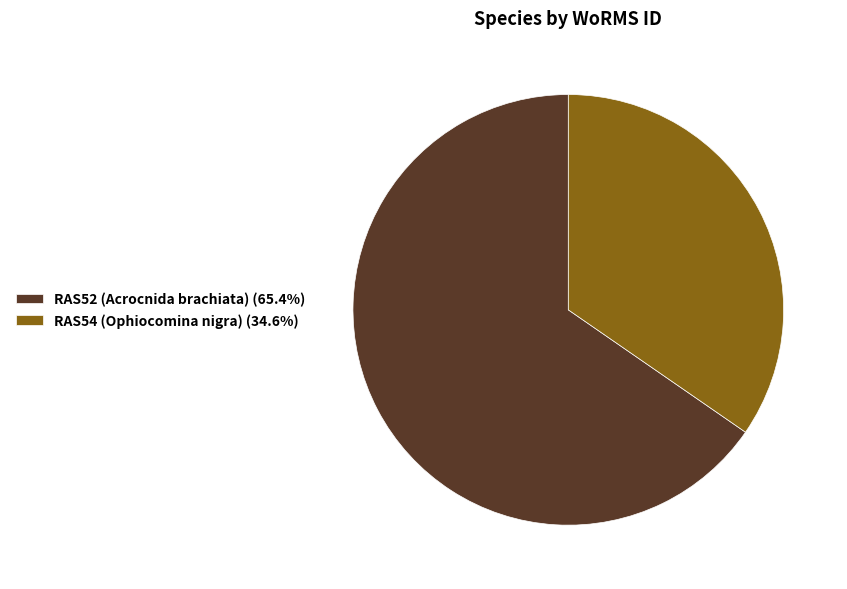

Between RAS54 (Ophiocomina nigra) and RAS52 (Acrocnida brachiata), which is larger?

RAS52 (Acrocnida brachiata)